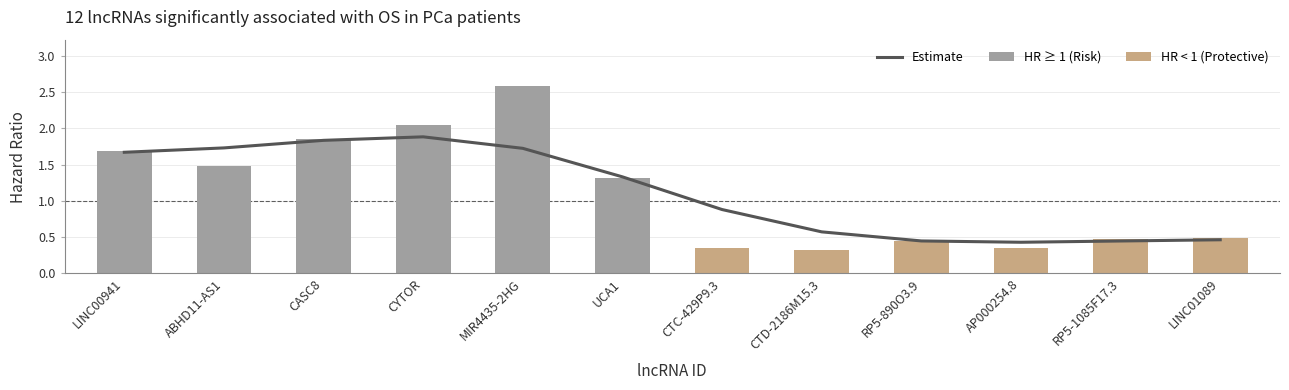

How many categories are shown in the chart?

12